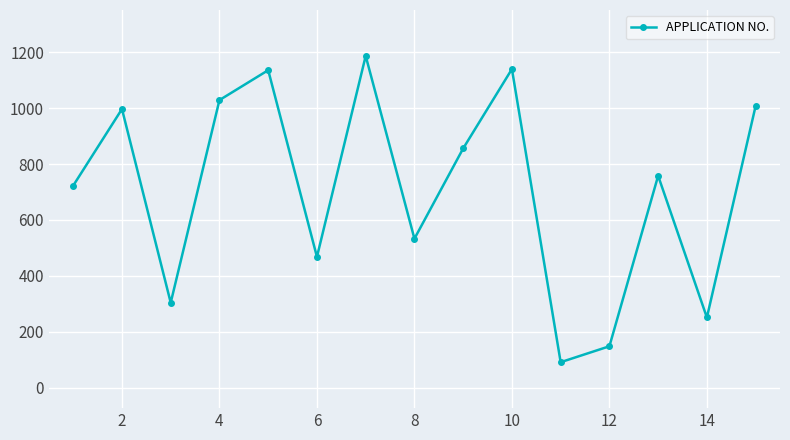

True or false: the data has more than 2 interior local peaks.

True